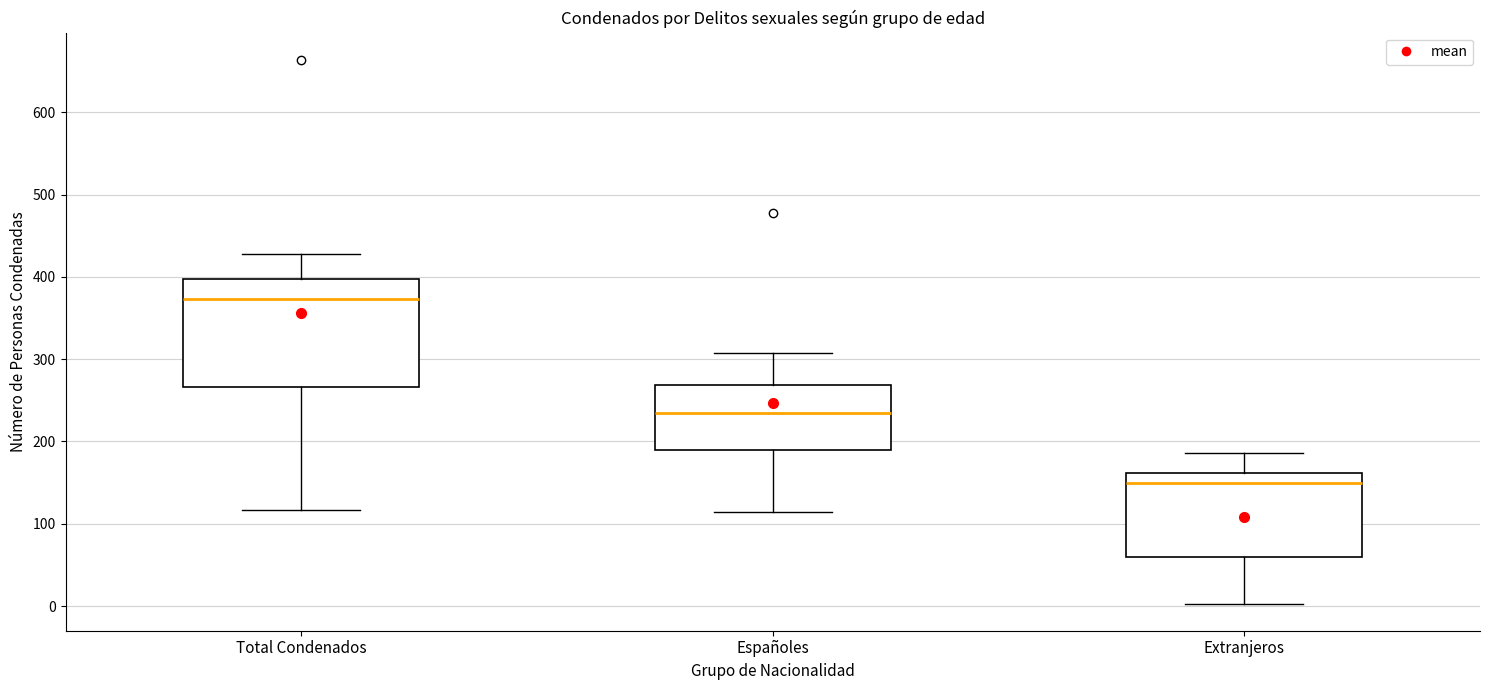

Comparing the boxes themselves (not the whiskers), which one is the tallest?

Total Condenados